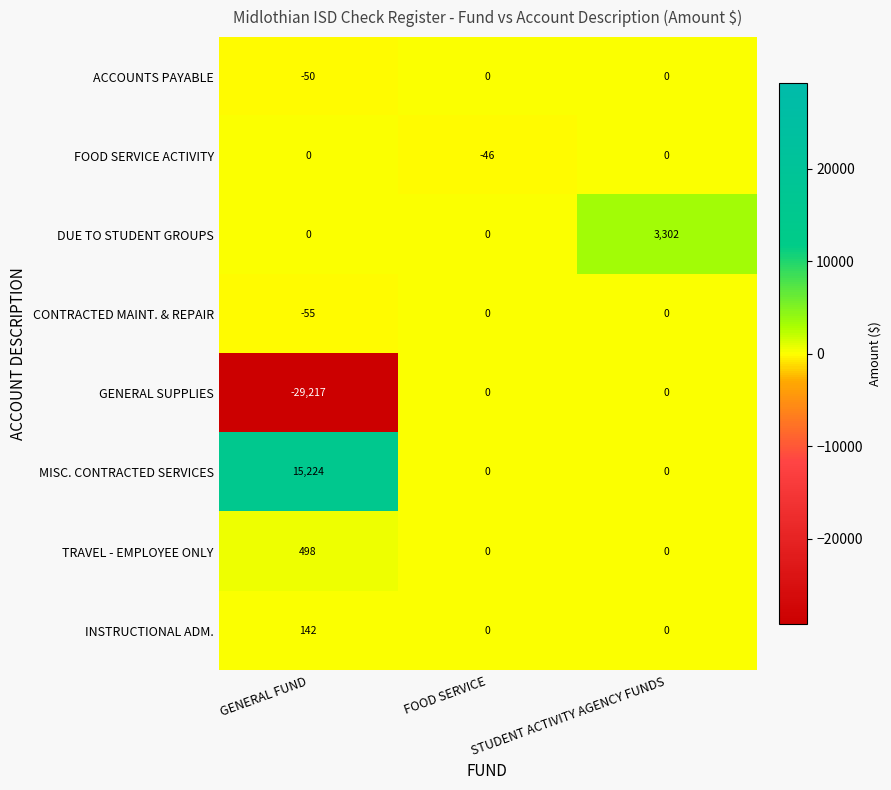

What is the average value of the MISC. CONTRACTED SERVICES series?

5075